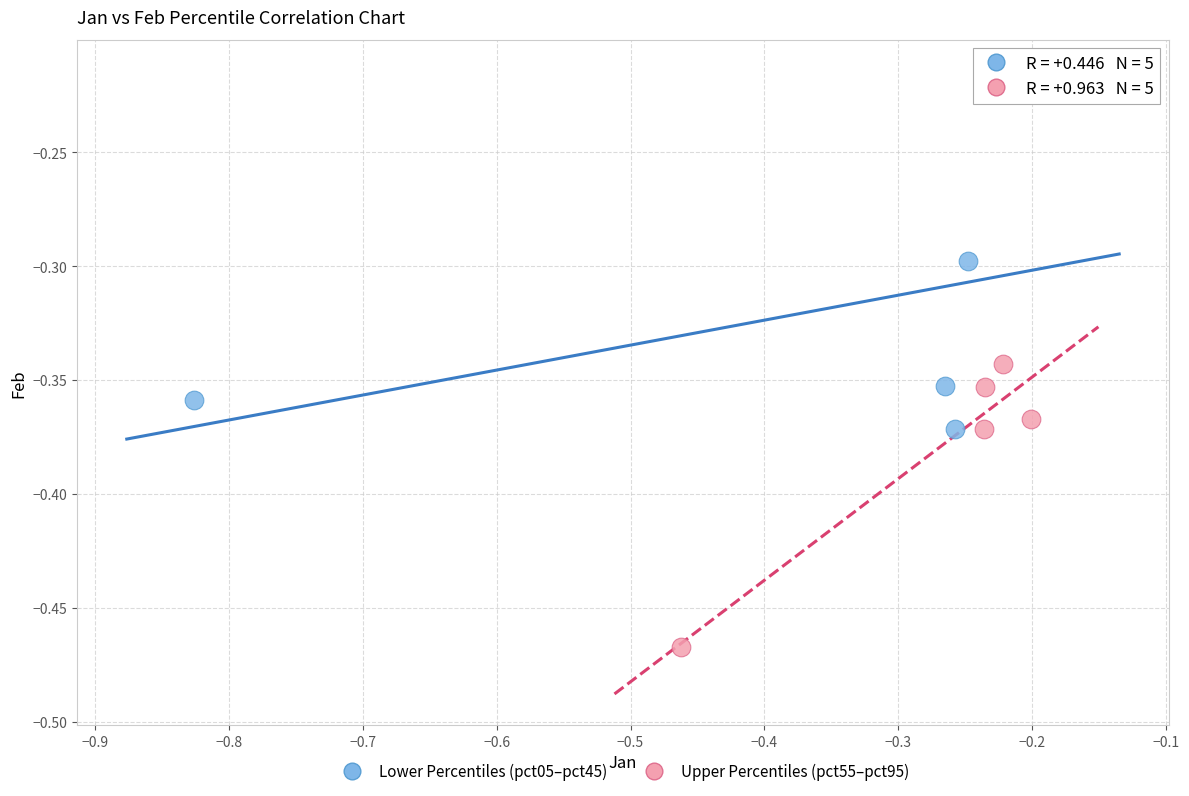

Which series reaches the minimum Y coordinate?

Upper Percentiles (pct55–pct95)